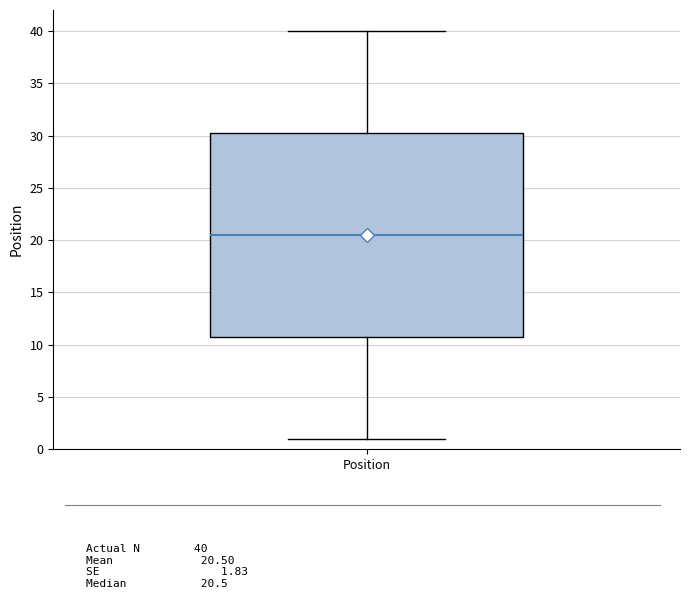

Read this box plot against the y-axis: the position of the median line, the range covered by the box, and the ends of both whiskers. The values are not printed on the chart, so give them approximately, as read against the axis.

median 20.5, box 11.0 to 30.5, whiskers 1.0 to 40.0